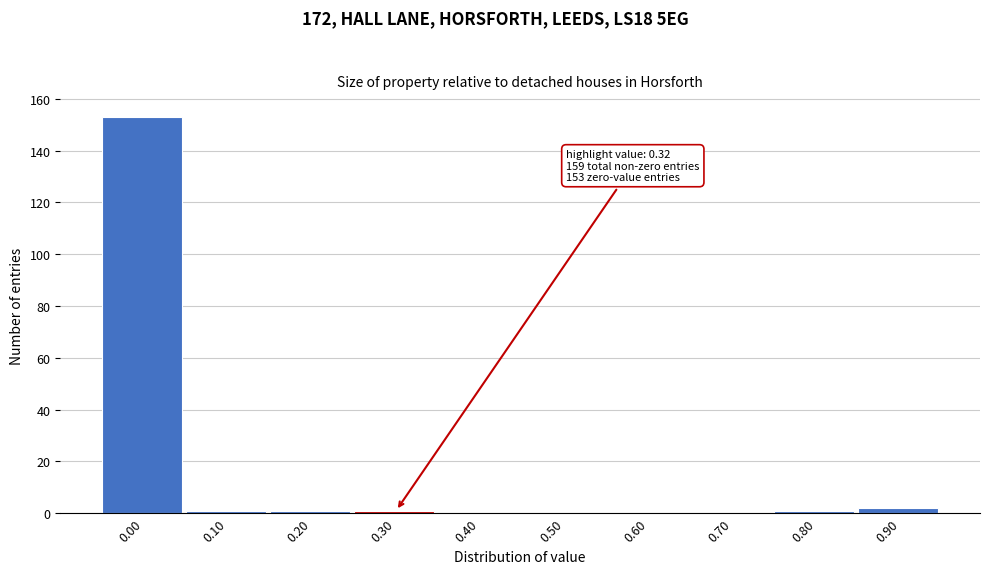

Reading left to right, transcribe all the data shown in this chart.

0.00=153	0.10=1	0.20=1	0.30=1	0.40=0	0.50=0	0.60=0	0.70=0	0.80=1	0.90=2